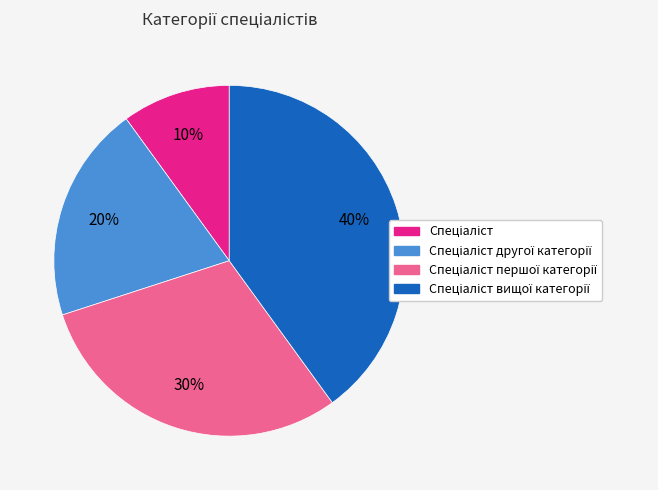

Is there a majority slice in this chart?

No